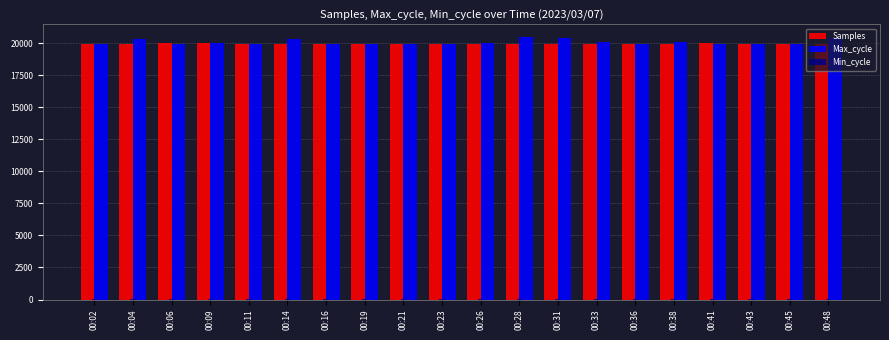

What is the greatest value displayed?

20440.0